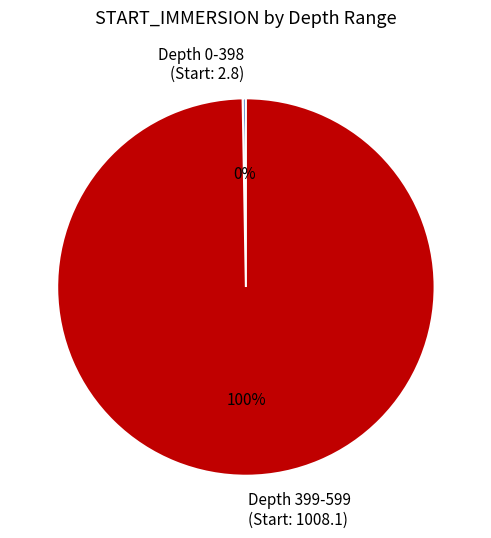

What is the largest slice in the pie chart?

Depth 399-599 (Start: 1008.1)